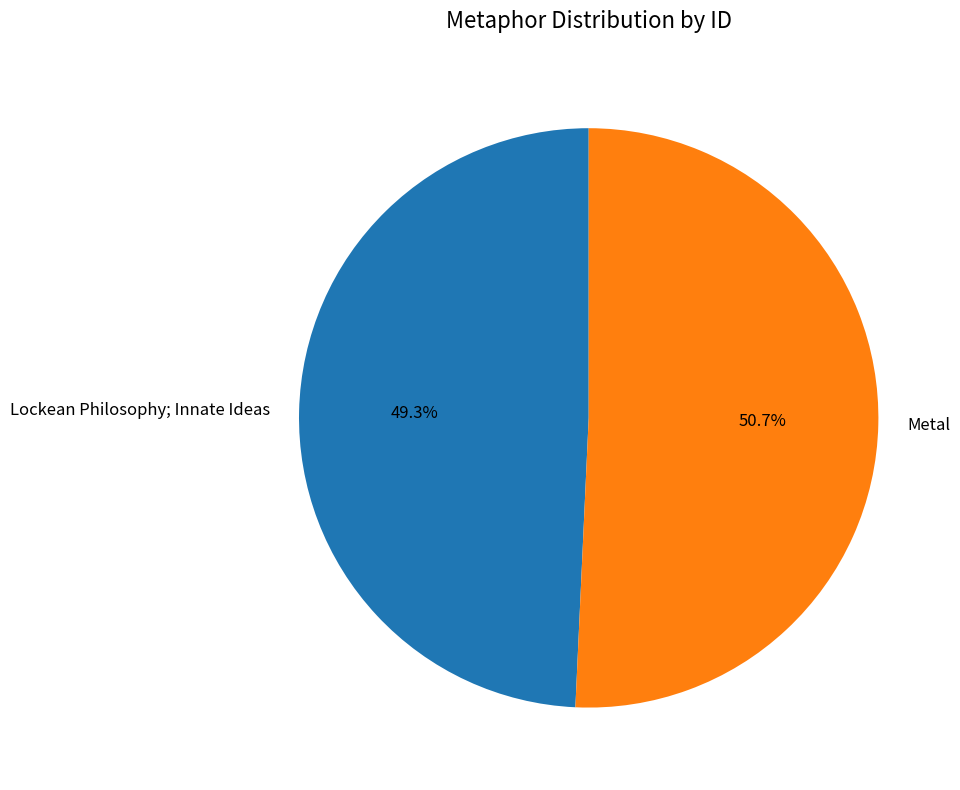

Which has a higher value, Lockean Philosophy; Innate Ideas or Metal?

Metal